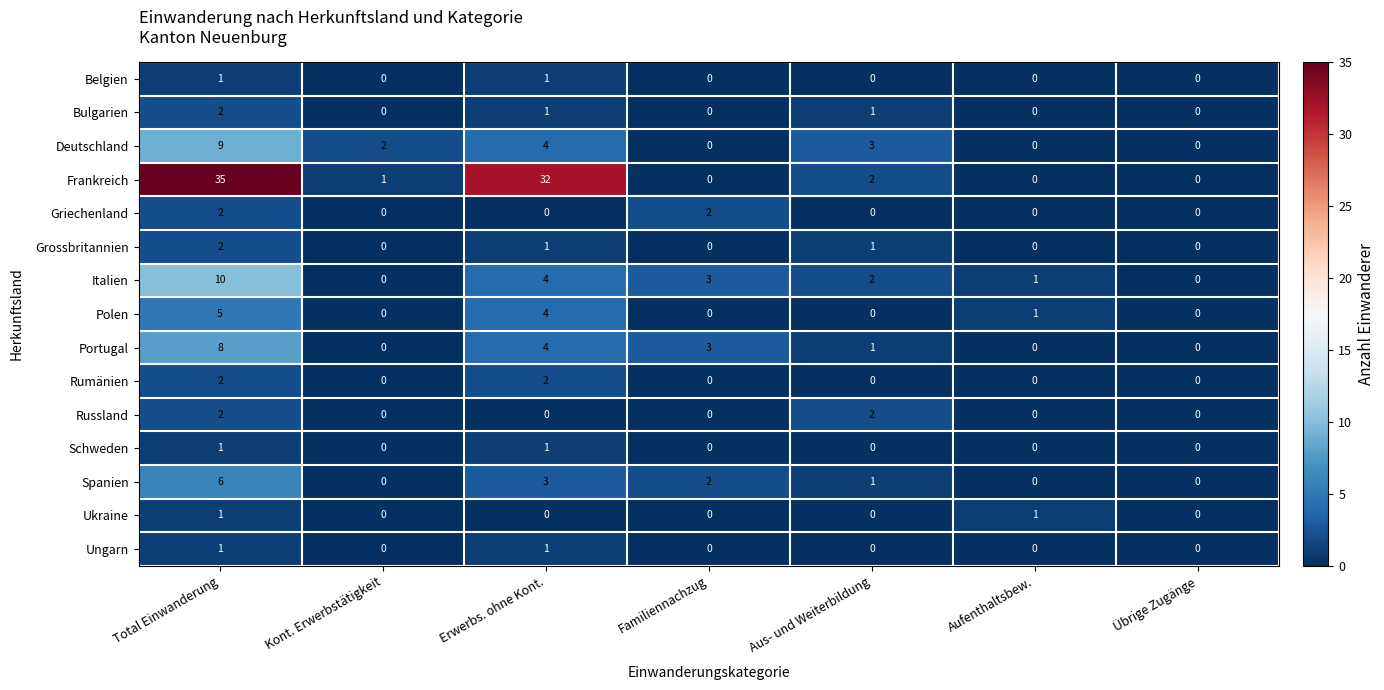

At which category does the chart reach its peak across all series?

Total Einwanderung